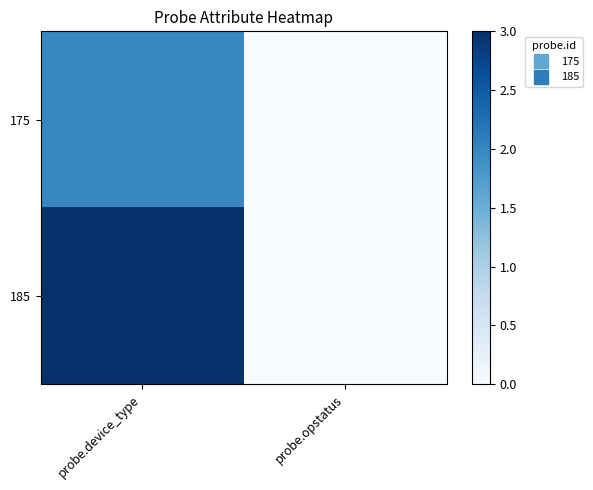

At which category is the sum across all series the highest?

probe.device_type